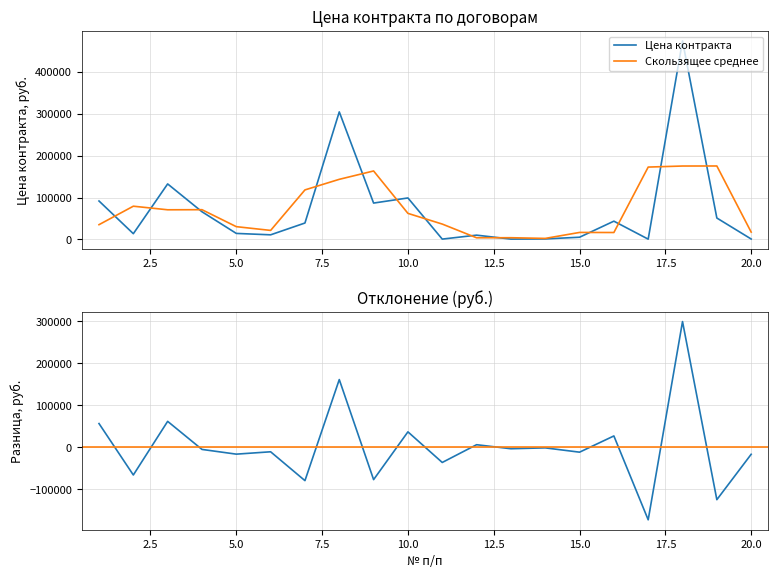

Does the chart display data point markers on the line(s)?

No